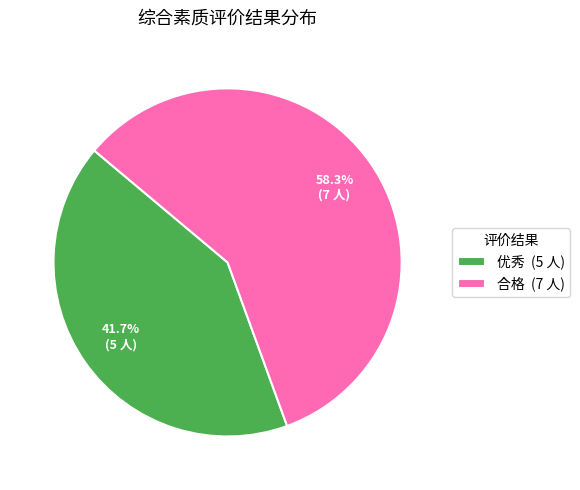

Between 合格 and 优秀, which is larger?

合格